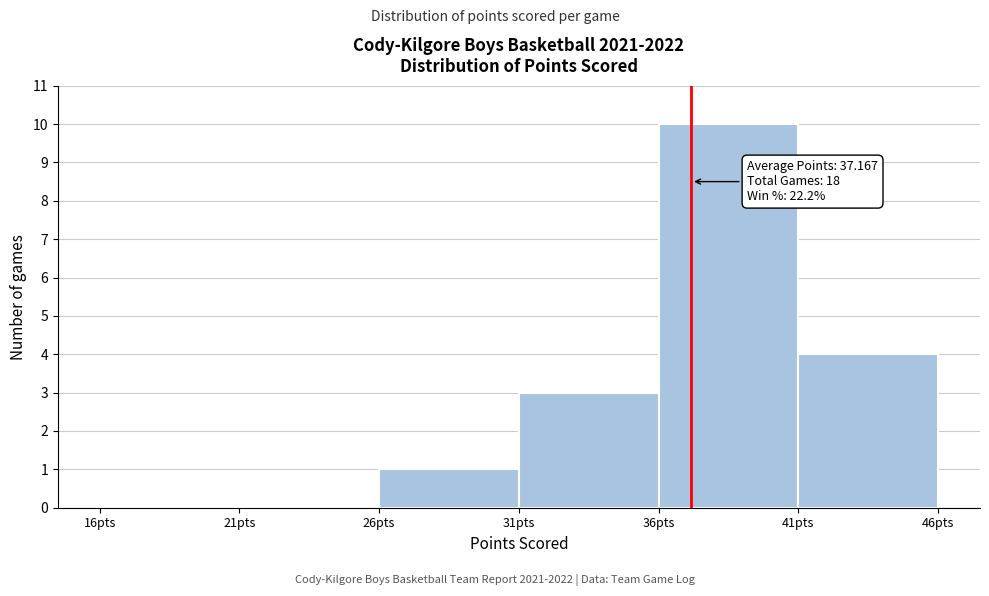

Which range on the x-axis has the tallest bar?

36 to 41